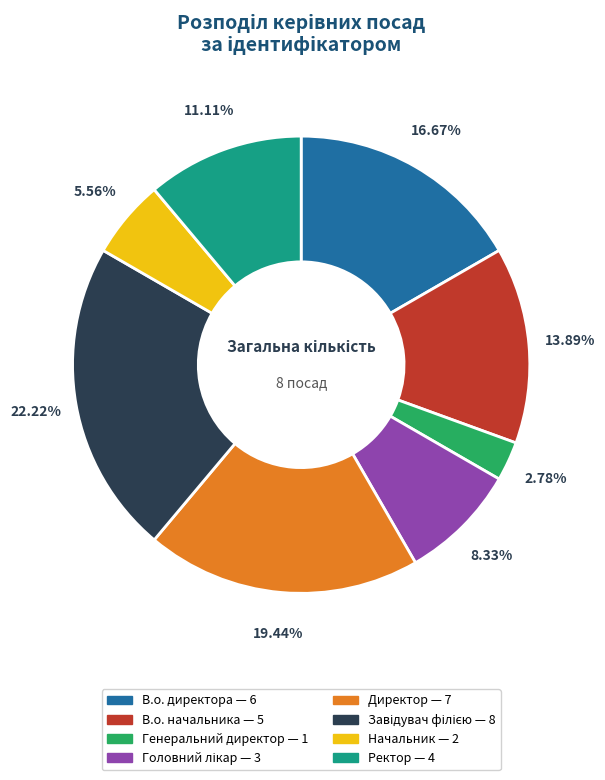

Is it true that Генеральний директор is 3% of the pie?

True